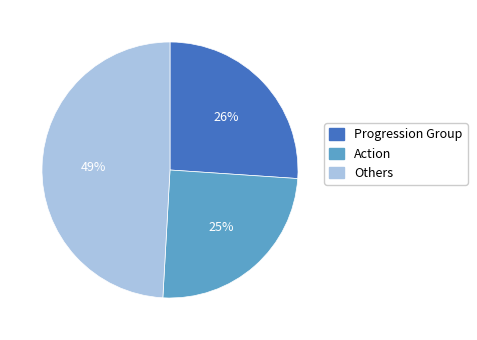

Does Action represent more than half of the total?

No